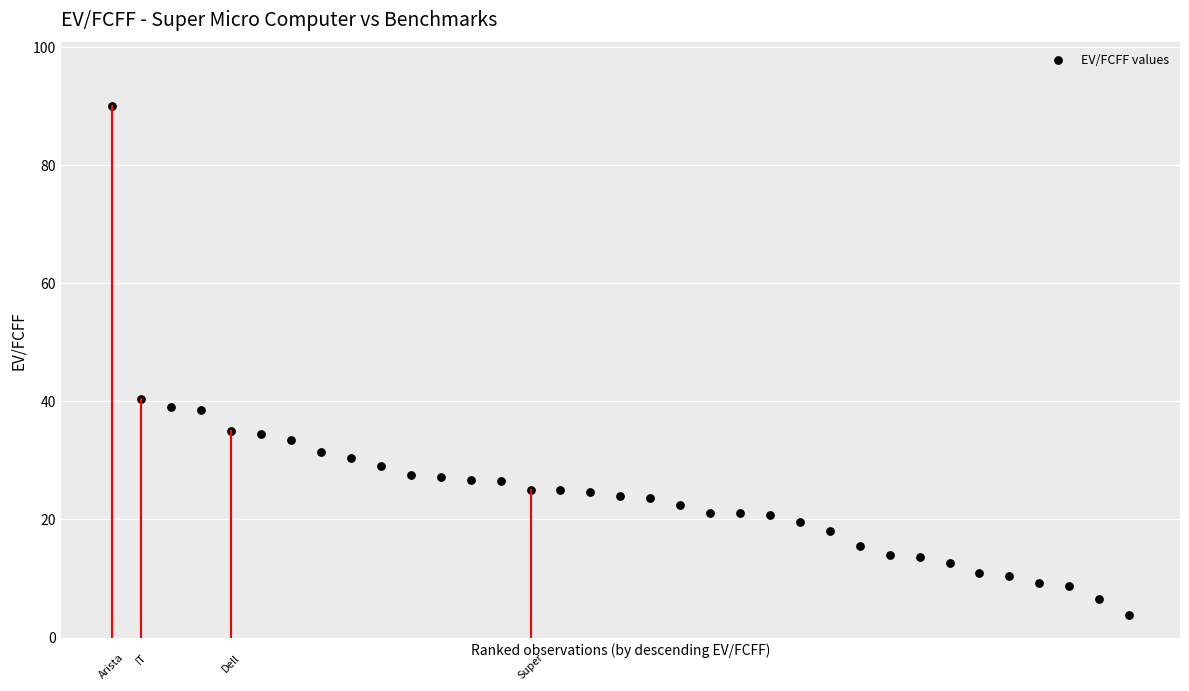

What Y value in the scatter plot is closest to 46?

40.3